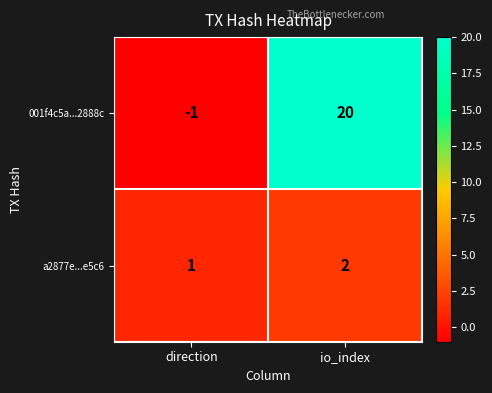

What is the approximate value of 001f4c5a...2888c at io_index?

20